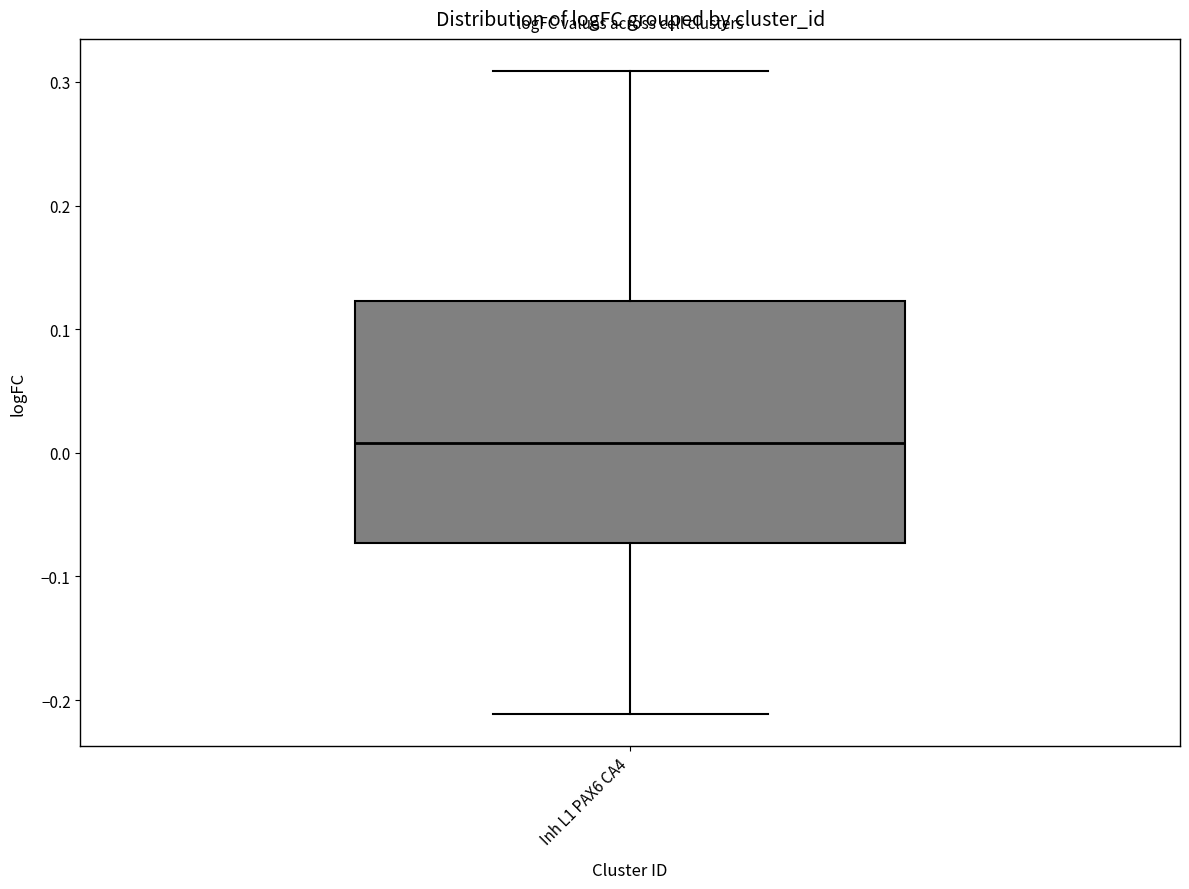

Read this box plot against the y-axis: the position of the median line, the range covered by the box, and the ends of both whiskers. The values are not printed on the chart, so give them approximately, as read against the axis.

median 0.01, box -0.07 to 0.12, whiskers -0.21 to 0.31